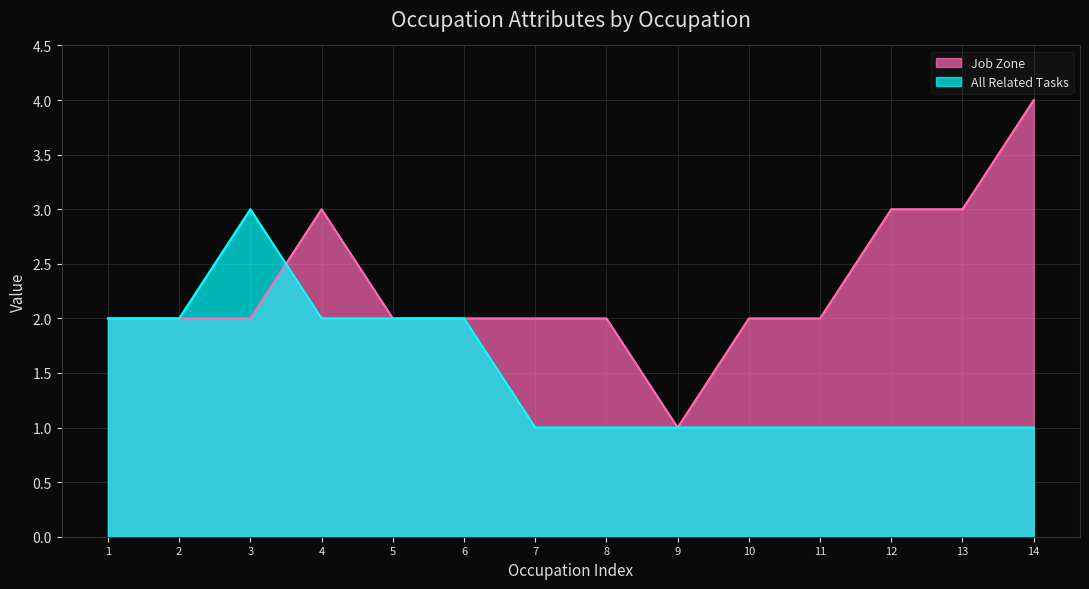

Which series has the largest total across all categories?

Job Zone